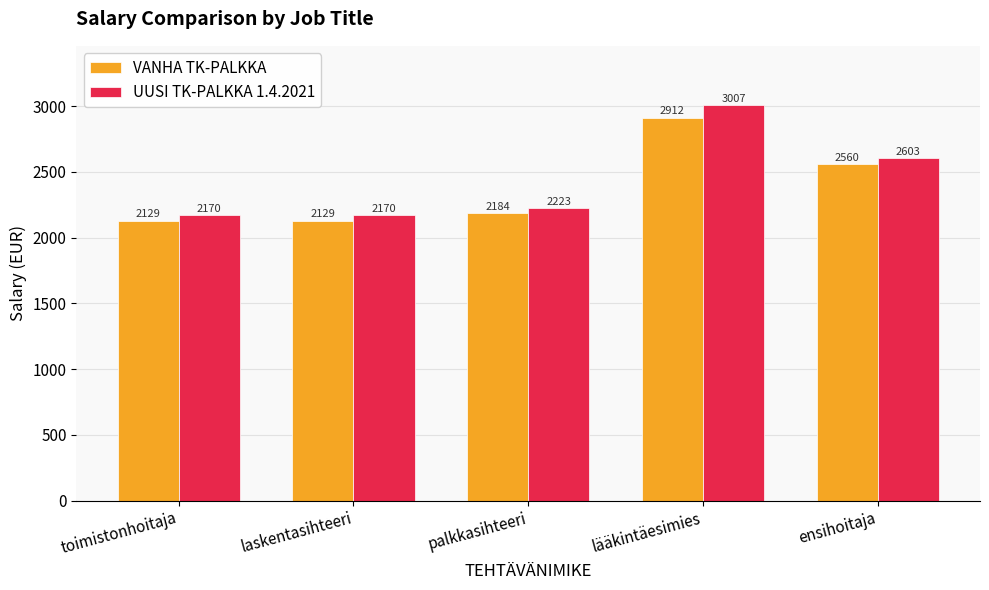

Which series has the largest total across all categories?

UUSI TK-PALKKA 1.4.2021